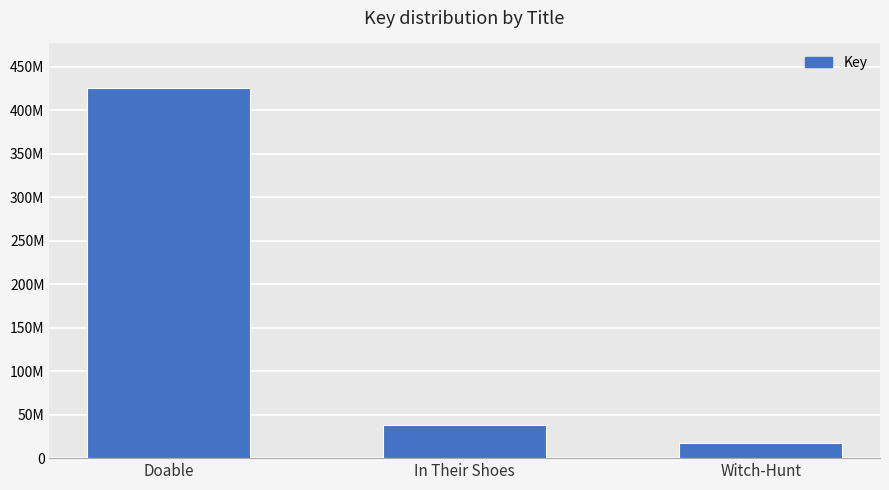

Are the bars grouped side by side (vs. stacked)?

No